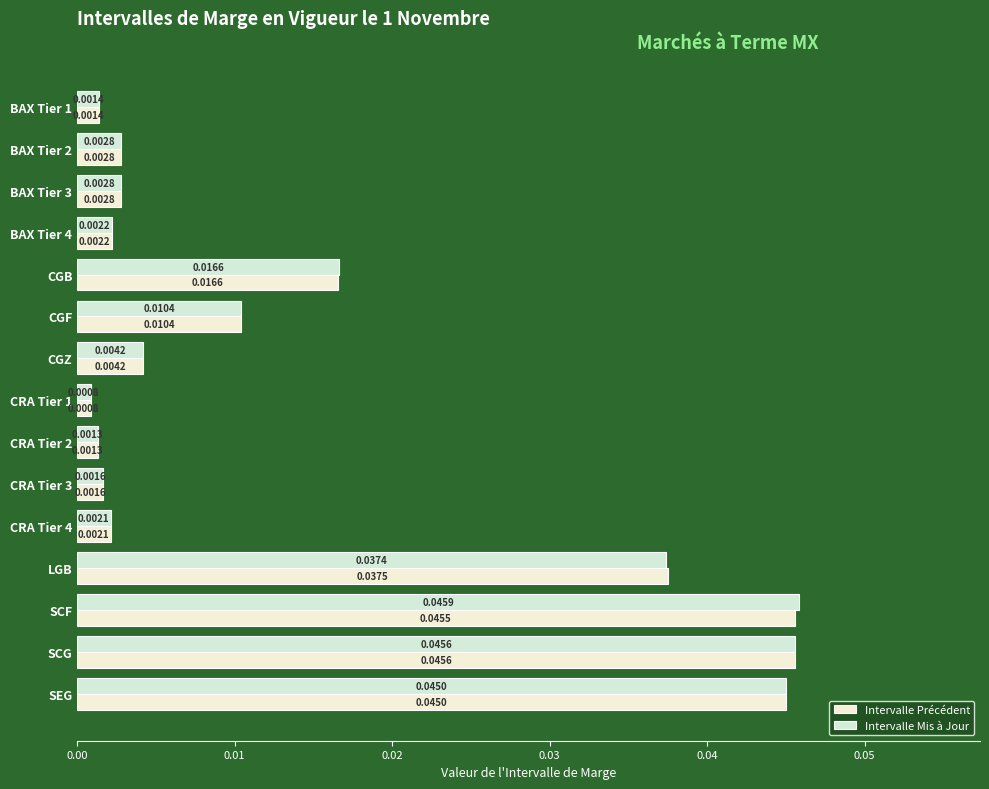

What are all the series names shown in the legend?

Intervalle Précédent, Intervalle Mis à Jour